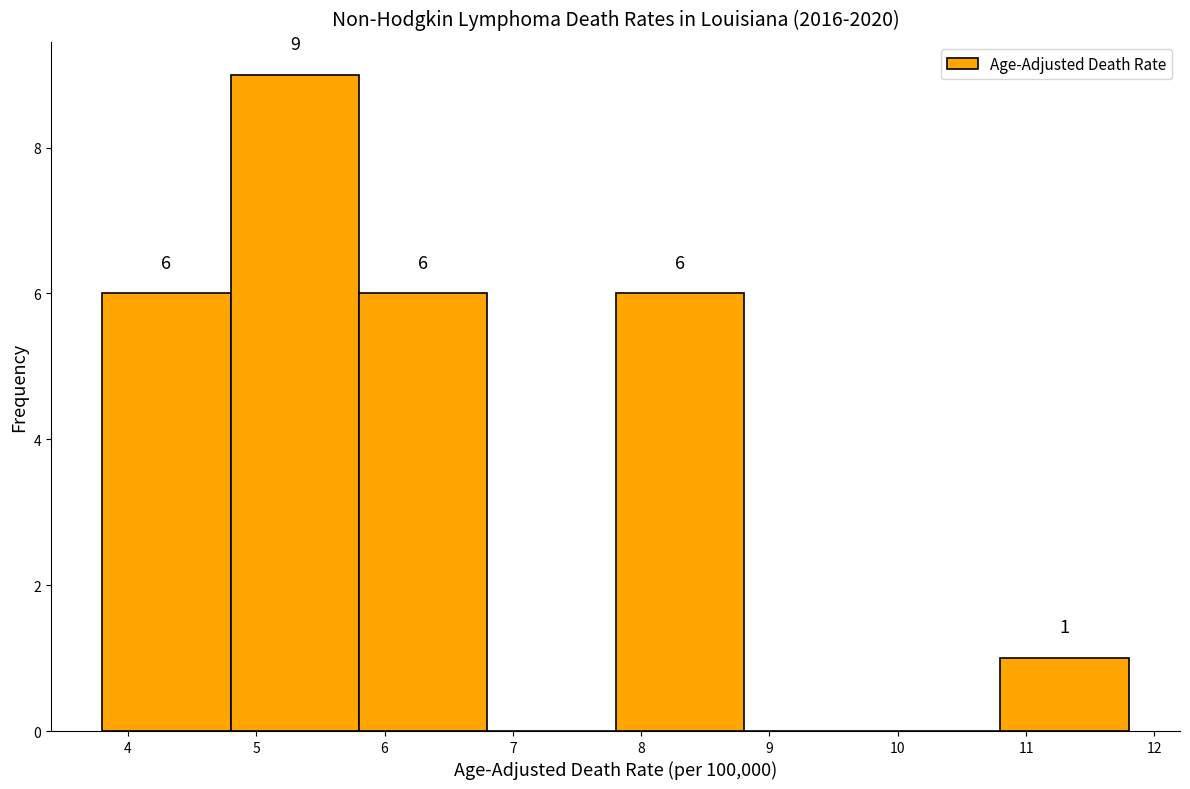

Which range on the x-axis has the tallest bar?

4.8 to 5.8